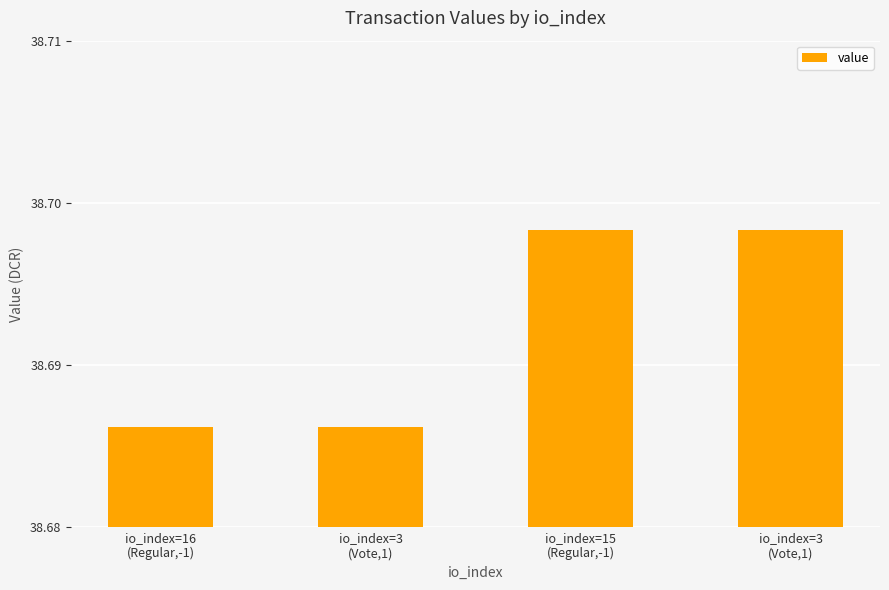

What value does the data have at io_index=16
(Regular,-1)?

38.7